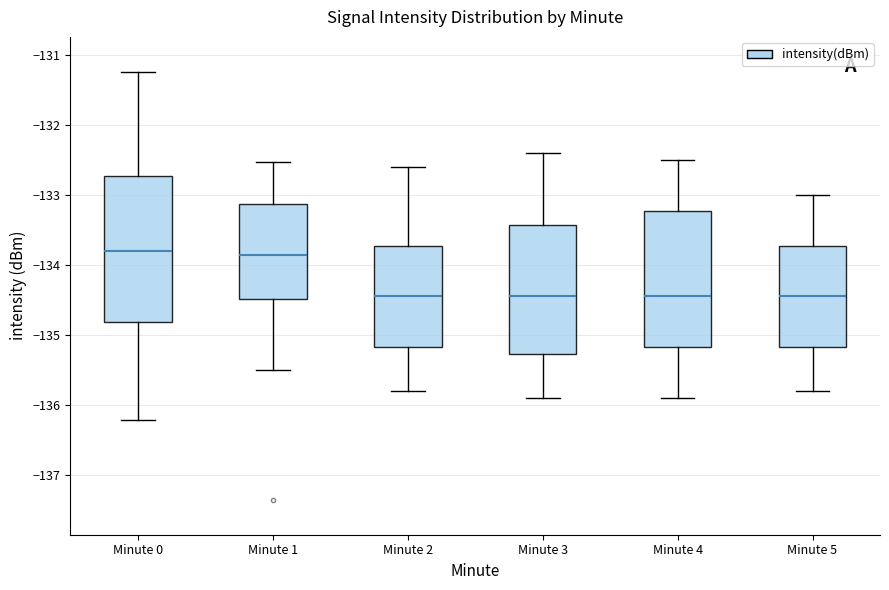

Reading left to right, read every box against the y-axis: the position of its median line, the range the box covers, and the ends of its whiskers. The values are not printed on the chart, so give them approximately, as read against the axis.

Minute 0: median -133.8, box -134.8 to -132.7, whiskers -136.2 to -131.2
Minute 1: median -133.8, box -134.5 to -133.1, whiskers -135.5 to -132.5
Minute 2: median -134.4, box -135.2 to -133.7, whiskers -135.8 to -132.6
Minute 3: median -134.4, box -135.3 to -133.4, whiskers -135.9 to -132.4
Minute 4: median -134.4, box -135.2 to -133.2, whiskers -135.9 to -132.5
Minute 5: median -134.4, box -135.2 to -133.7, whiskers -135.8 to -133.0